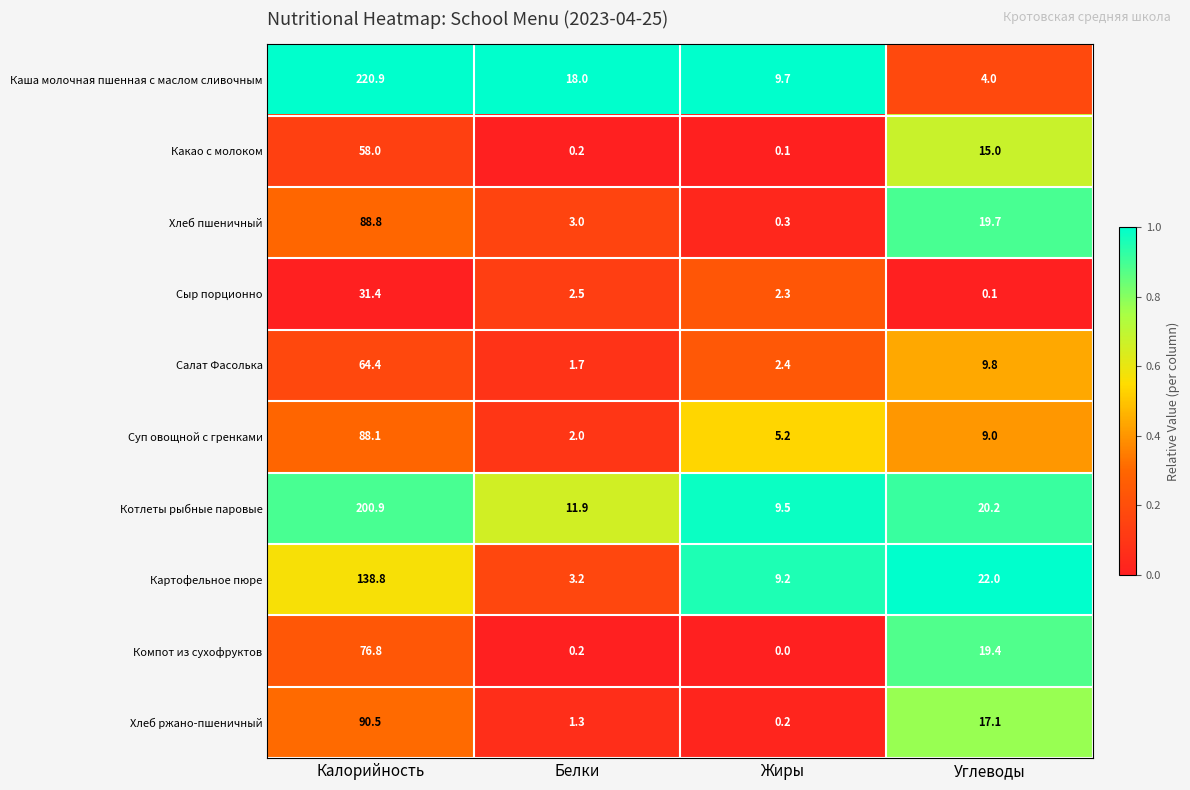

Count the number of data series in this chart.

10